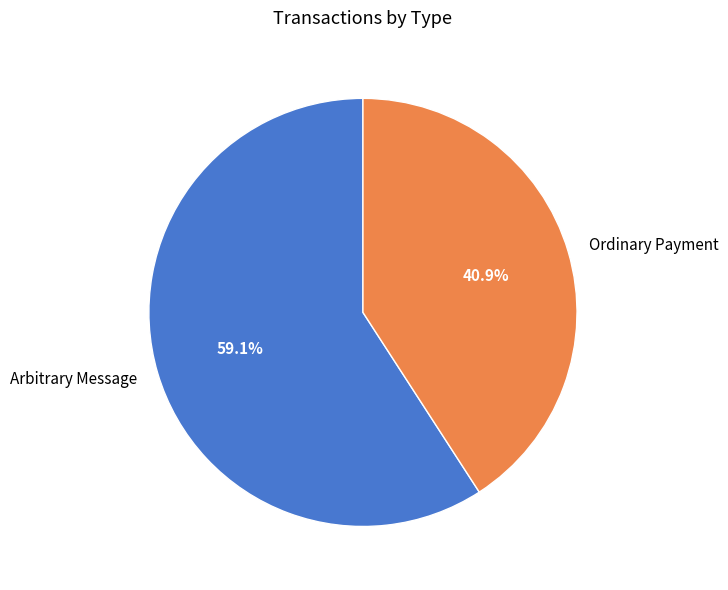

What is the ratio of the value at Ordinary Payment to the value at Arbitrary Message?

0.7